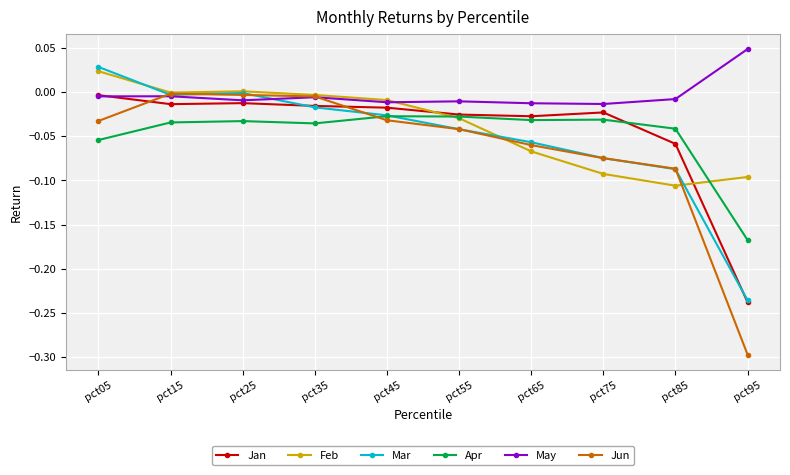

Is it true that Apr equals -0.0 at pct55?

True